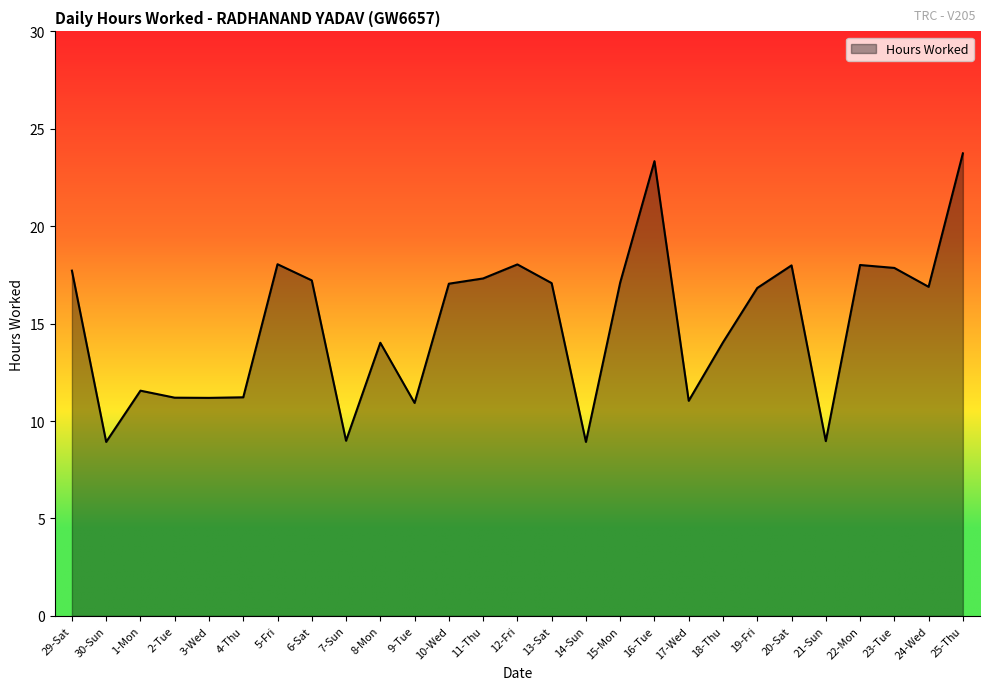

Count the number of data series in this chart.

1